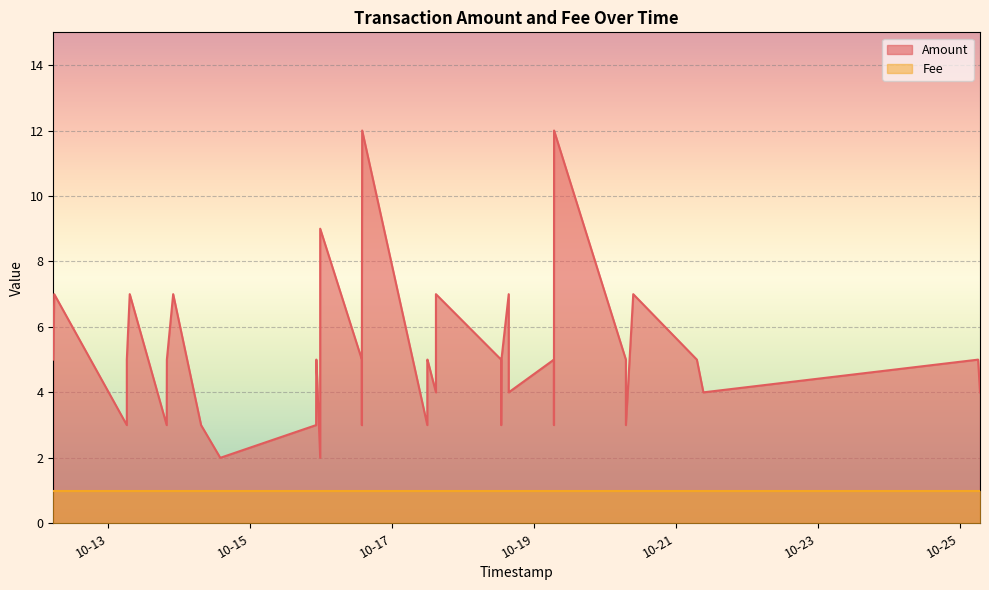

What is the highest value of the Fee series?

1